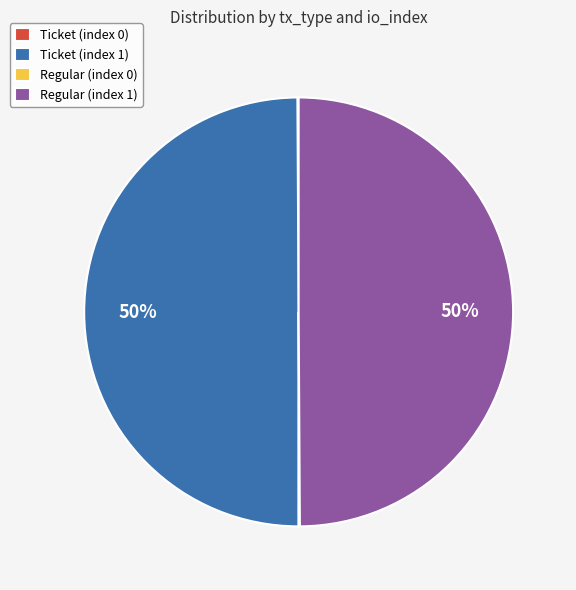

To the nearest percent, what is the difference between the largest and smallest slice percentages?

50%